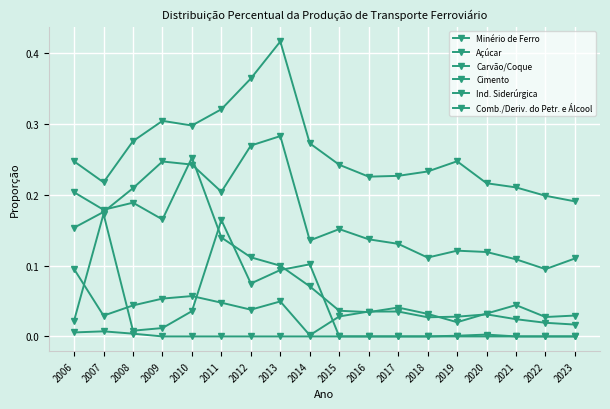

Does the chart have visible grid lines?

Yes